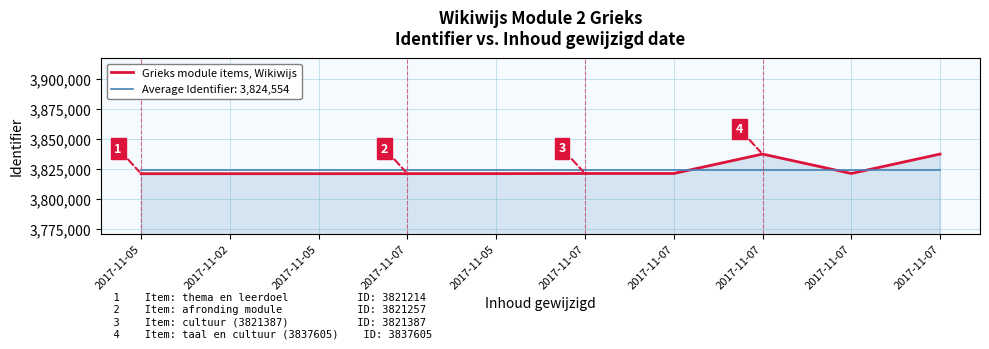

What are all the series names shown in the legend?

Grieks module items, Wikiwijs, Average Identifier: 3,824,554